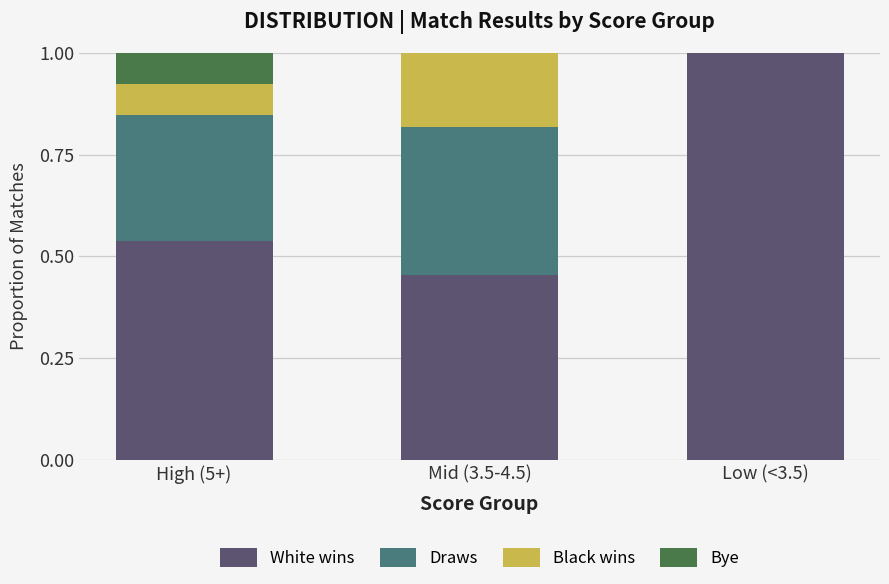

What is the total value across all series at Mid (3.5-4.5)?

1.0